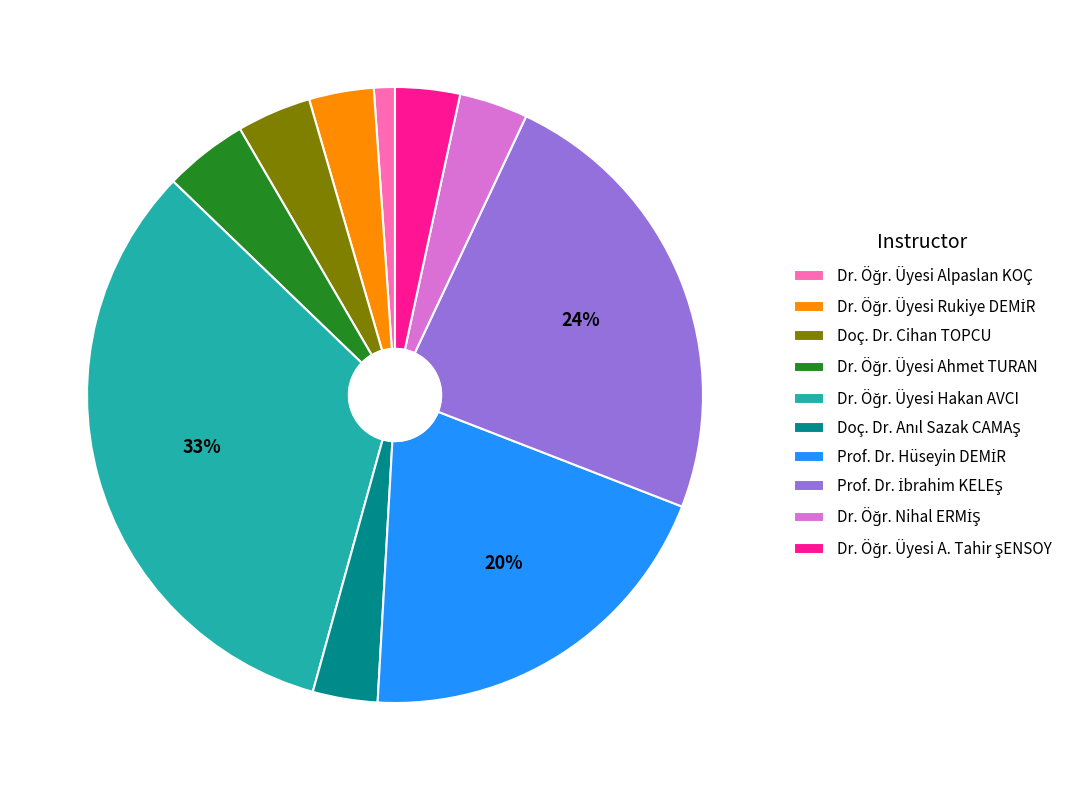

Does any single category account for the majority?

No